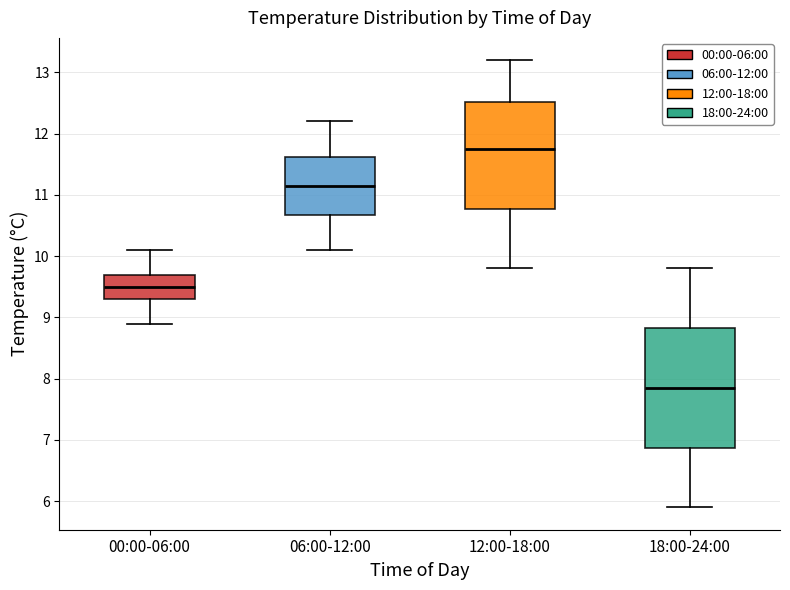

Reading left to right, transcribe this box plot: for each box, give where its median line is, the range the box spans, and where its two whiskers end, as read against the y-axis. The values are not printed on the chart, so give them approximately, as read against the axis.

00:00-06:00: median 9.5, box 9.3 to 9.7, whiskers 8.9 to 10.1
06:00-12:00: median 11.2, box 10.7 to 11.6, whiskers 10.1 to 12.2
12:00-18:00: median 11.8, box 10.8 to 12.5, whiskers 9.8 to 13.2
18:00-24:00: median 7.9, box 6.9 to 8.8, whiskers 5.9 to 9.8